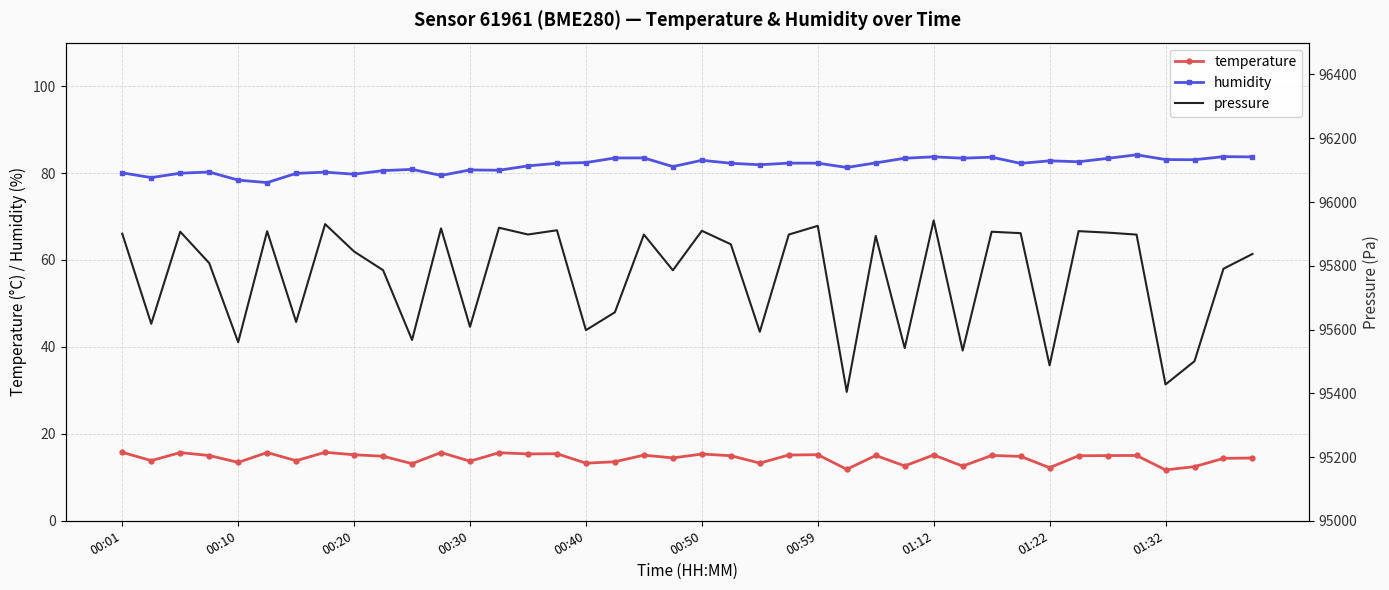

What is the difference between the maximum and minimum values in the humidity series?

6.4